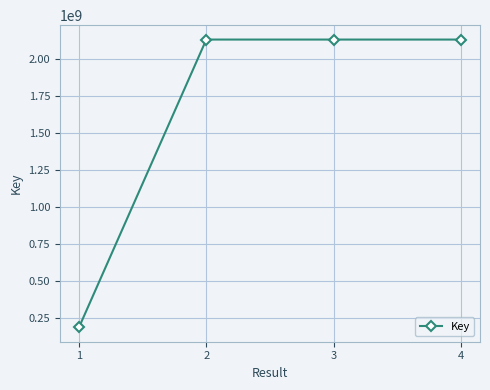

What is the smallest value displayed?

183815028